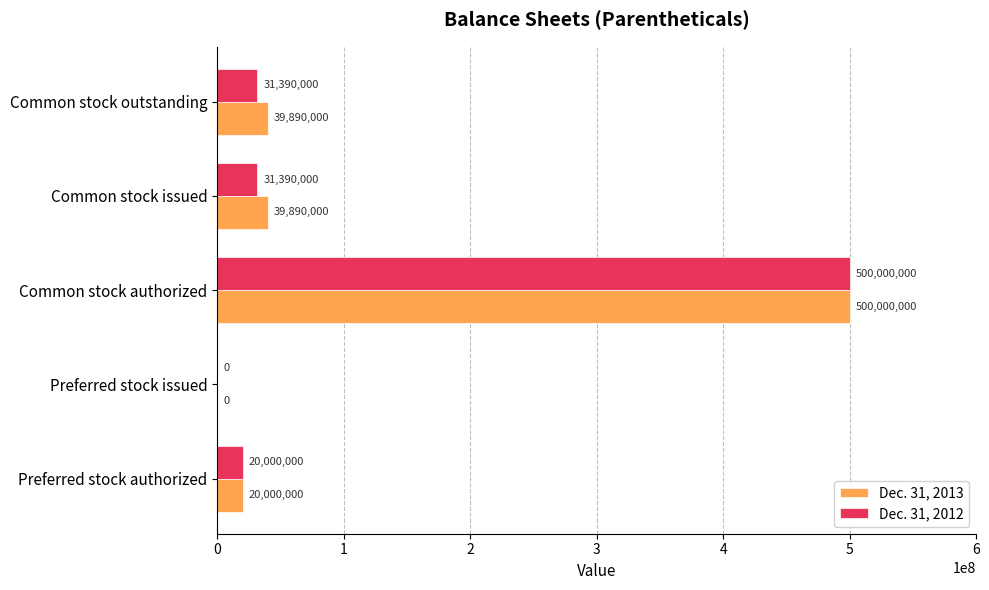

What is the sum of all Dec. 31, 2013 values?

599780000